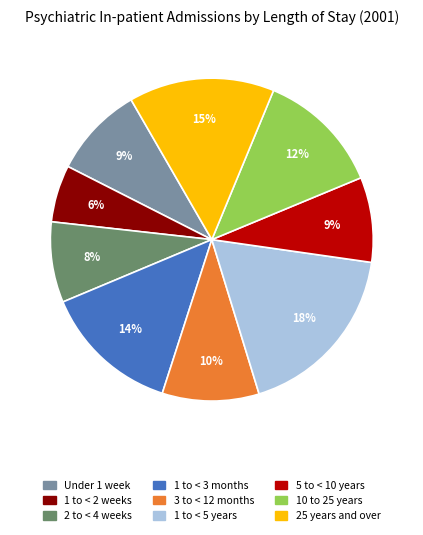

To the nearest percent, what is the difference between the largest and smallest slice percentages?

12%